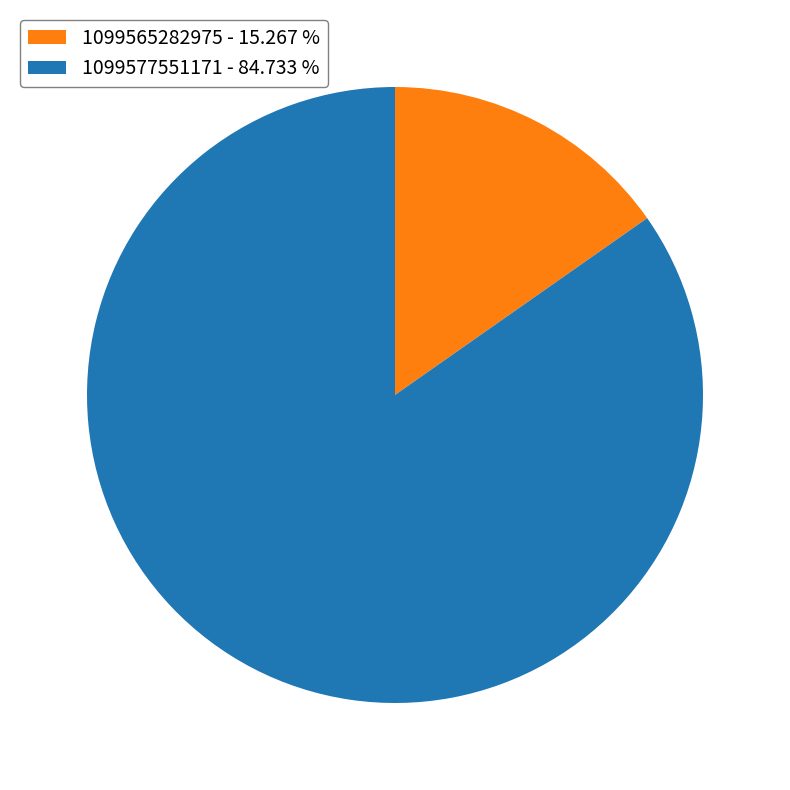

Rank the categories by value from lowest to highest.

1099565282975, 1099577551171